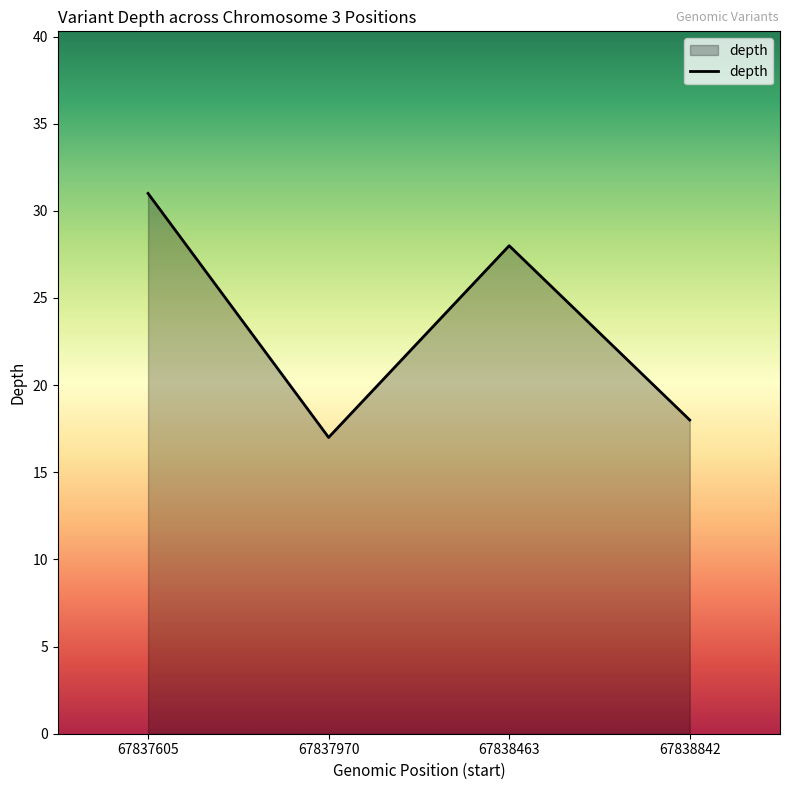

Where is the first local maximum?

67838463